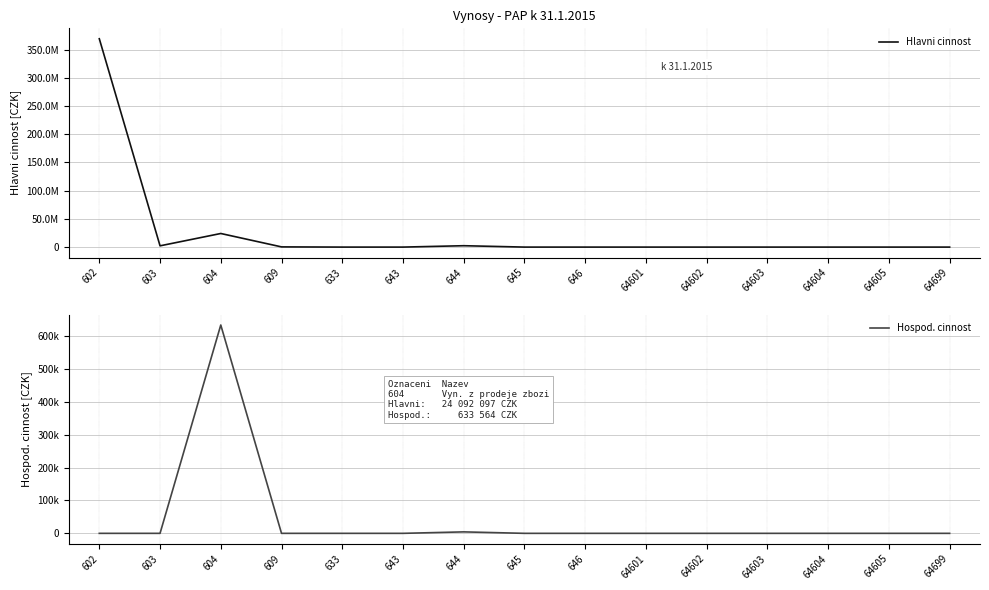

Reading right to left, list all the values displayed in this chart.

Hlavni cinnost: 0.0	0.0	0.0	0.0	0.0	0.0	0.0	0.0	2439680.5	400.0	0.0	356080.0	24092096.7	2237612.1	369106077.9
Hospod. cinnost: 0.0	0.0	0.0	0.0	0.0	0.0	0.0	0.0	4444.4	0.0	0.0	0.0	633564.1	0.0	0.0